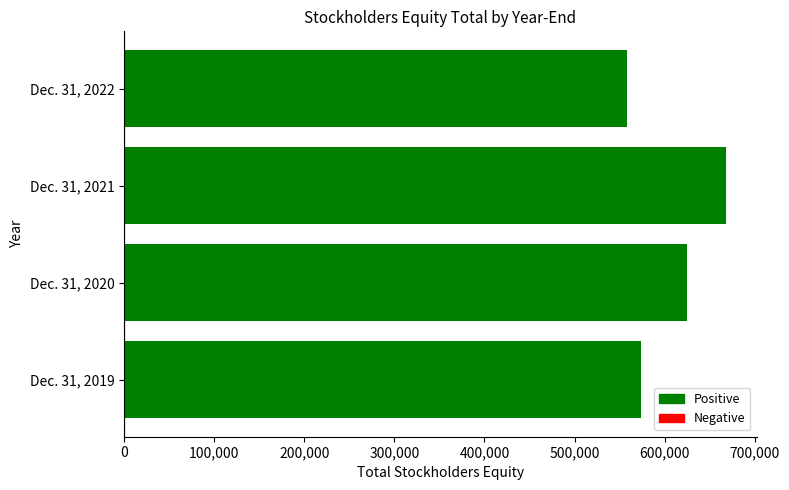

What is the difference between the second highest and second lowest values?

50889